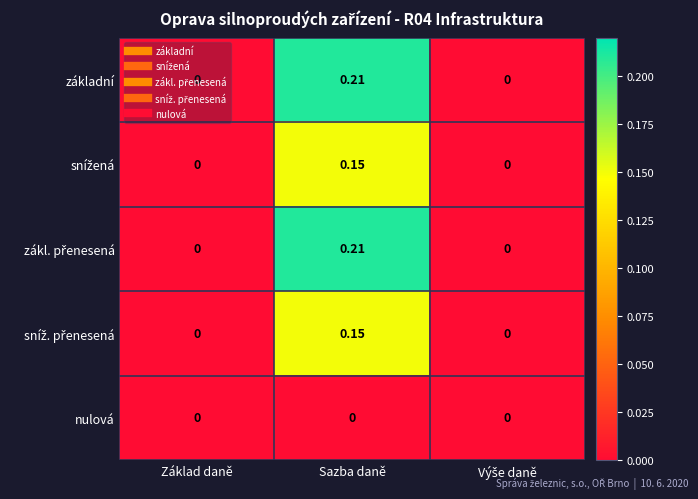

At which category is the sum across all series the highest?

Sazba daně